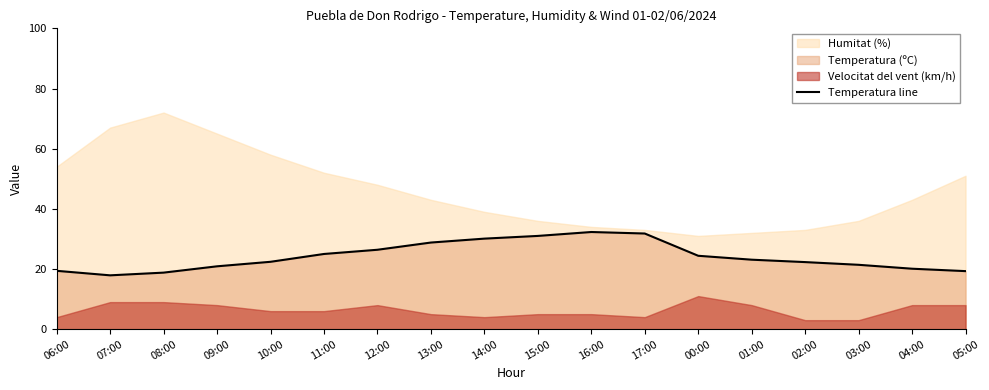

Does the chart display data point markers on the line(s)?

No